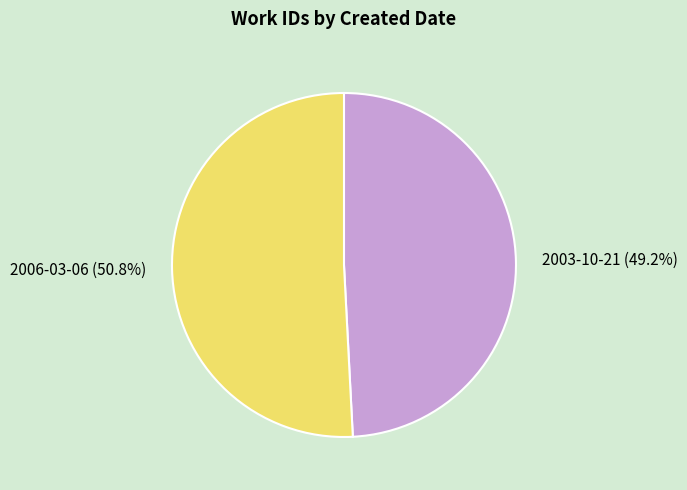

What is the ratio of the value at 2006-03-06 to the value at 2003-10-21?

1.0